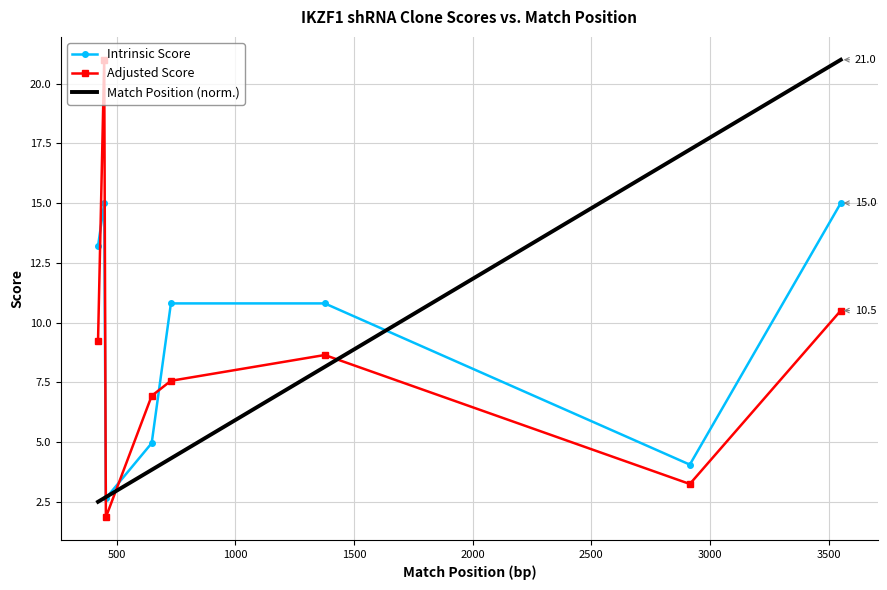

Which series has the largest total across all categories?

Intrinsic Score